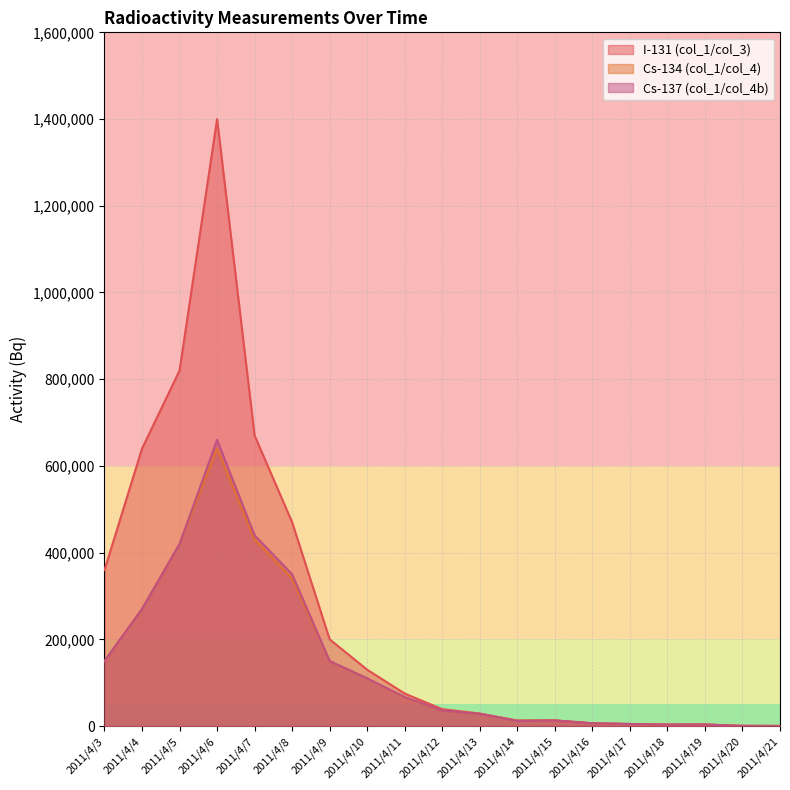

Does the chart have visible grid lines?

Yes